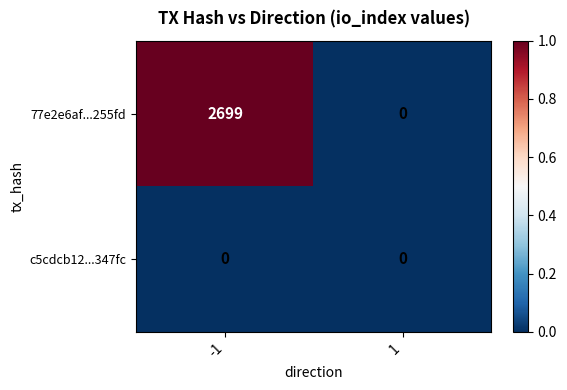

What is the greatest value displayed?

2699